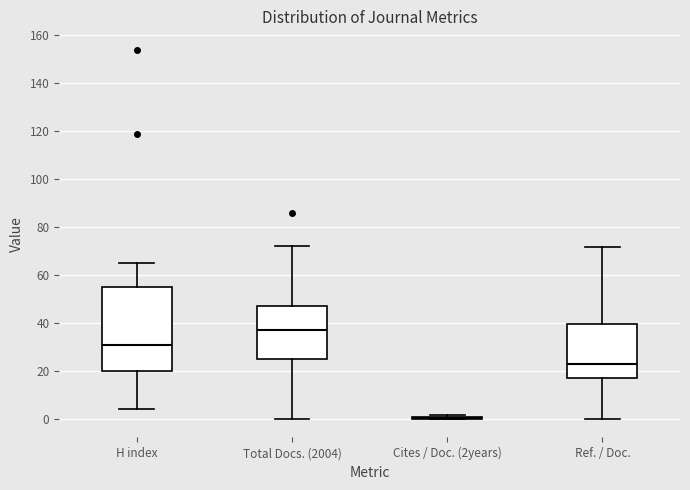

Reading left to right, transcribe this box plot: for each box, give where its median line is, the range the box spans, and where its two whiskers end, as read against the y-axis. The values are not printed on the chart, so give them approximately, as read against the axis.

H index: median 32, box 20 to 56, whiskers 4 to 66
Total Docs. (2004): median 38, box 26 to 48, whiskers 0 to 72
Cites / Doc. (2years): box collapsed to a line at 0, whiskers 0 to 2
Ref. / Doc.: median 24, box 16 to 40, whiskers 0 to 72